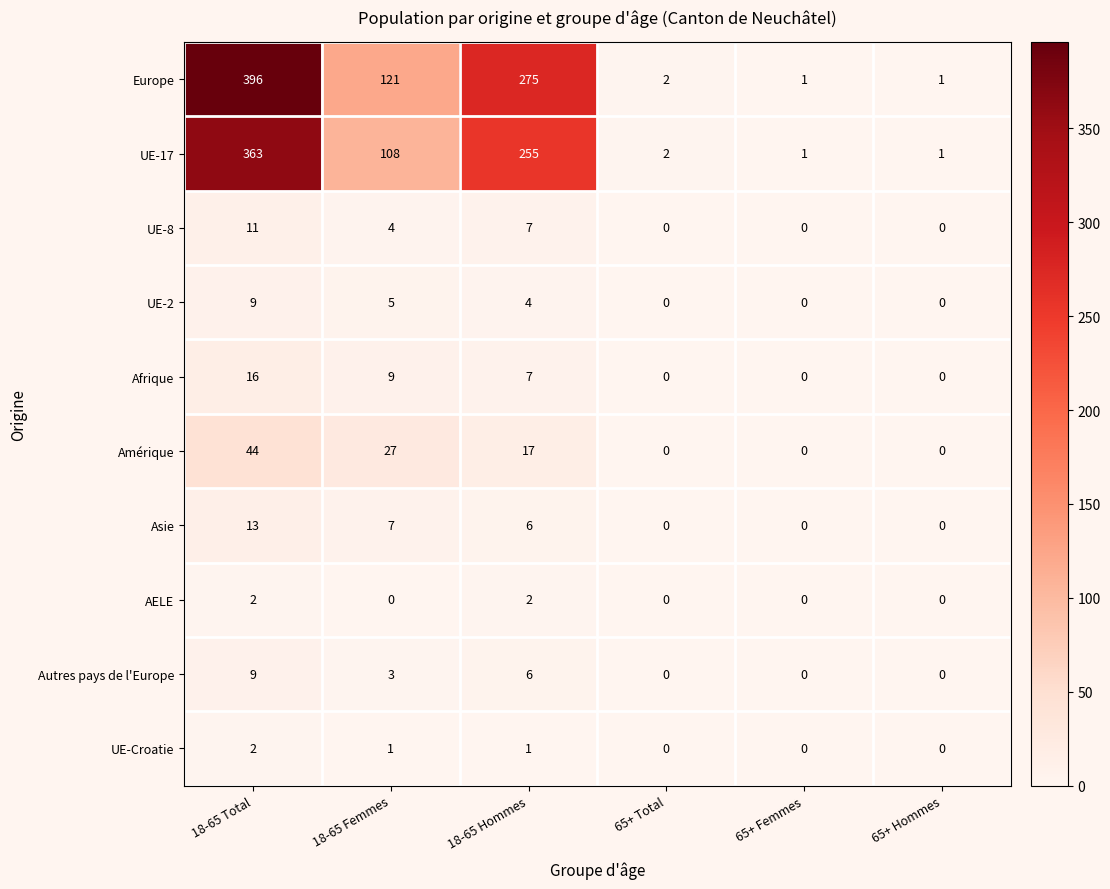

Is the value of Afrique at 65+ Hommes greater than the value of UE-2 at 18-65 Total?

No